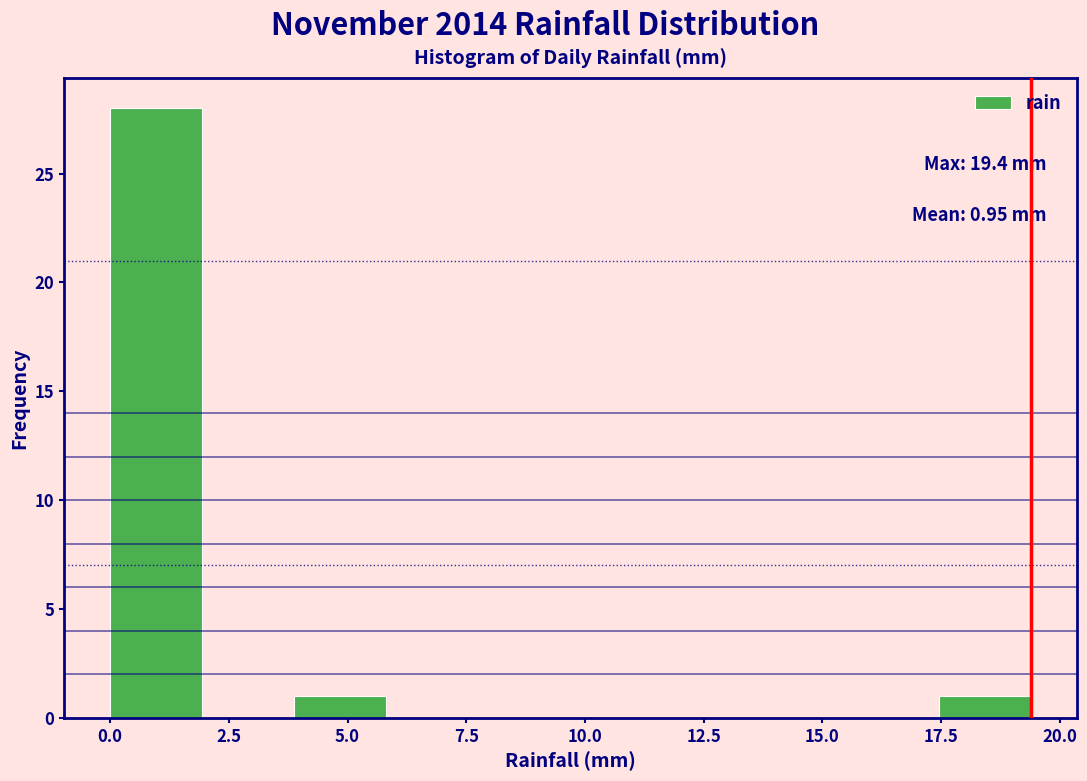

Around what value on the x-axis is the tallest bar? Give the approximate position of its centre, as read against the axis.

1.0